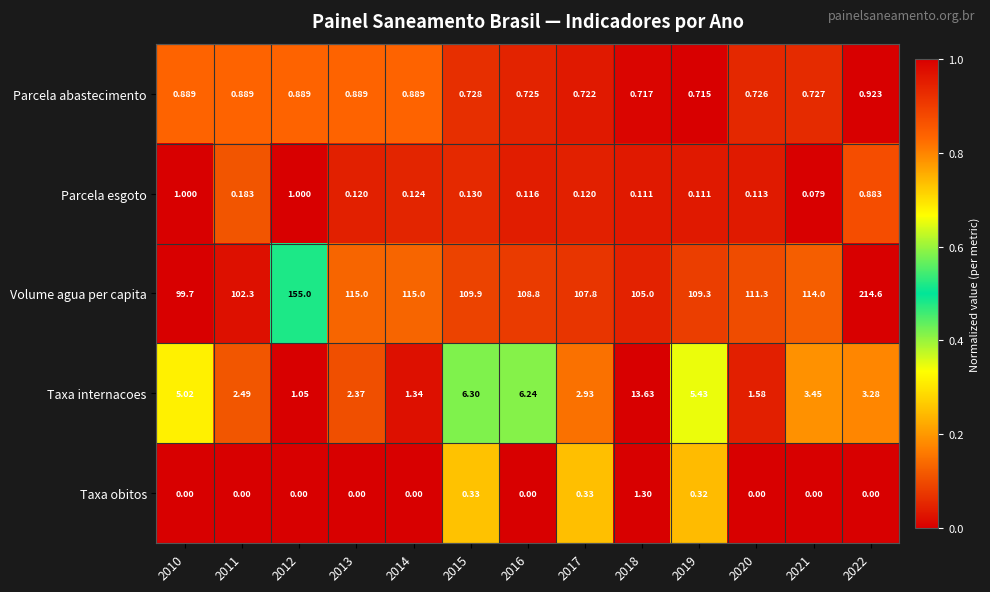

Which series has the widest spread of values?

Volume agua per capita